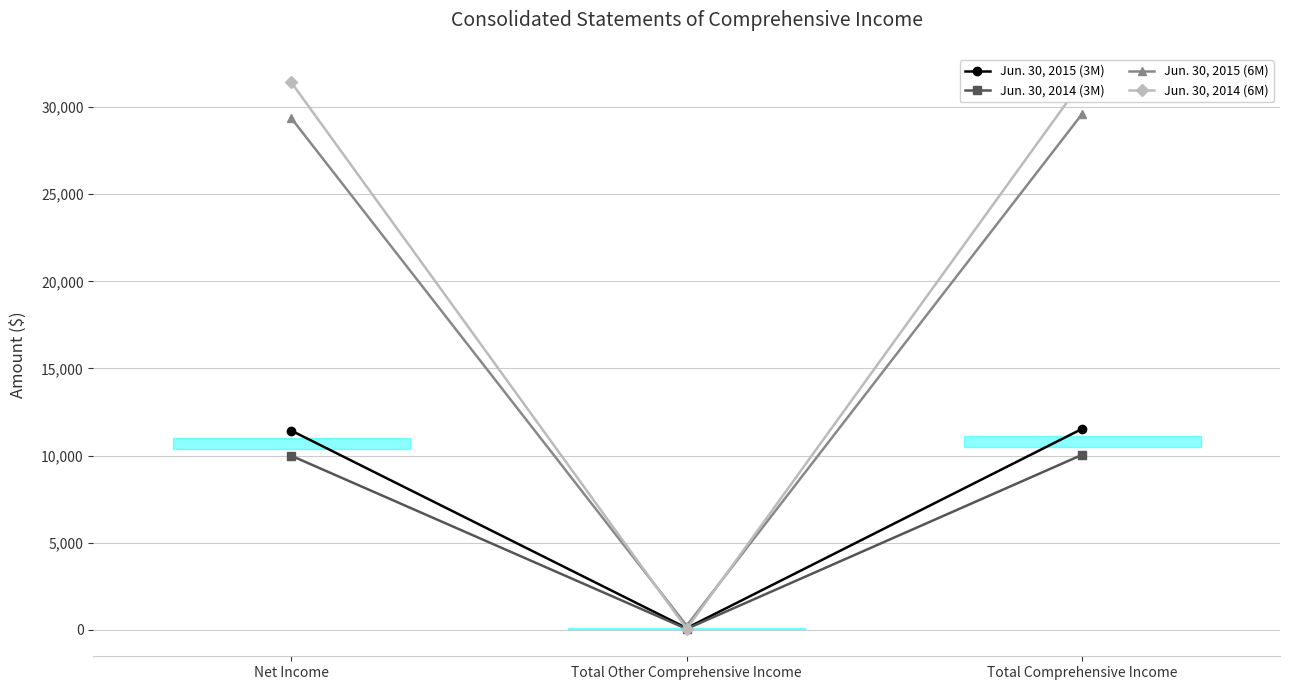

What is the difference between the maximum and minimum values in the Jun. 30, 2015 (3M) series?

11436